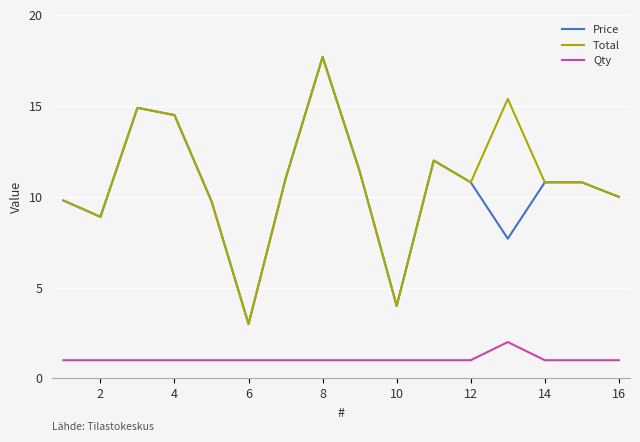

What are all the series names shown in the legend?

Price, Total, Qty